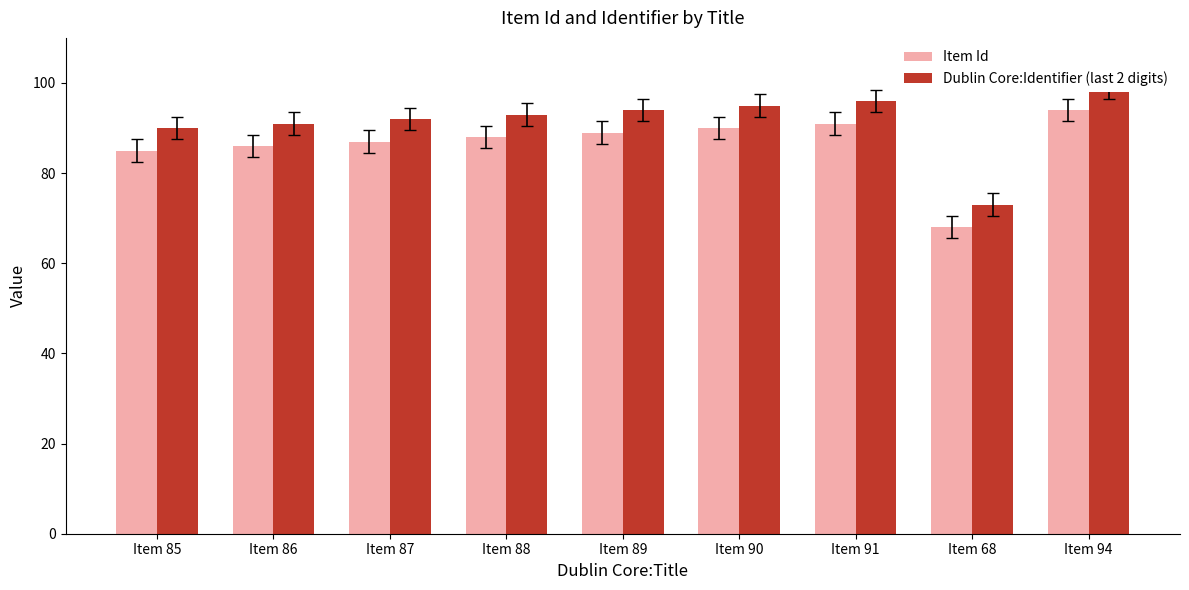

Which series has the largest range (max minus min)?

Item Id